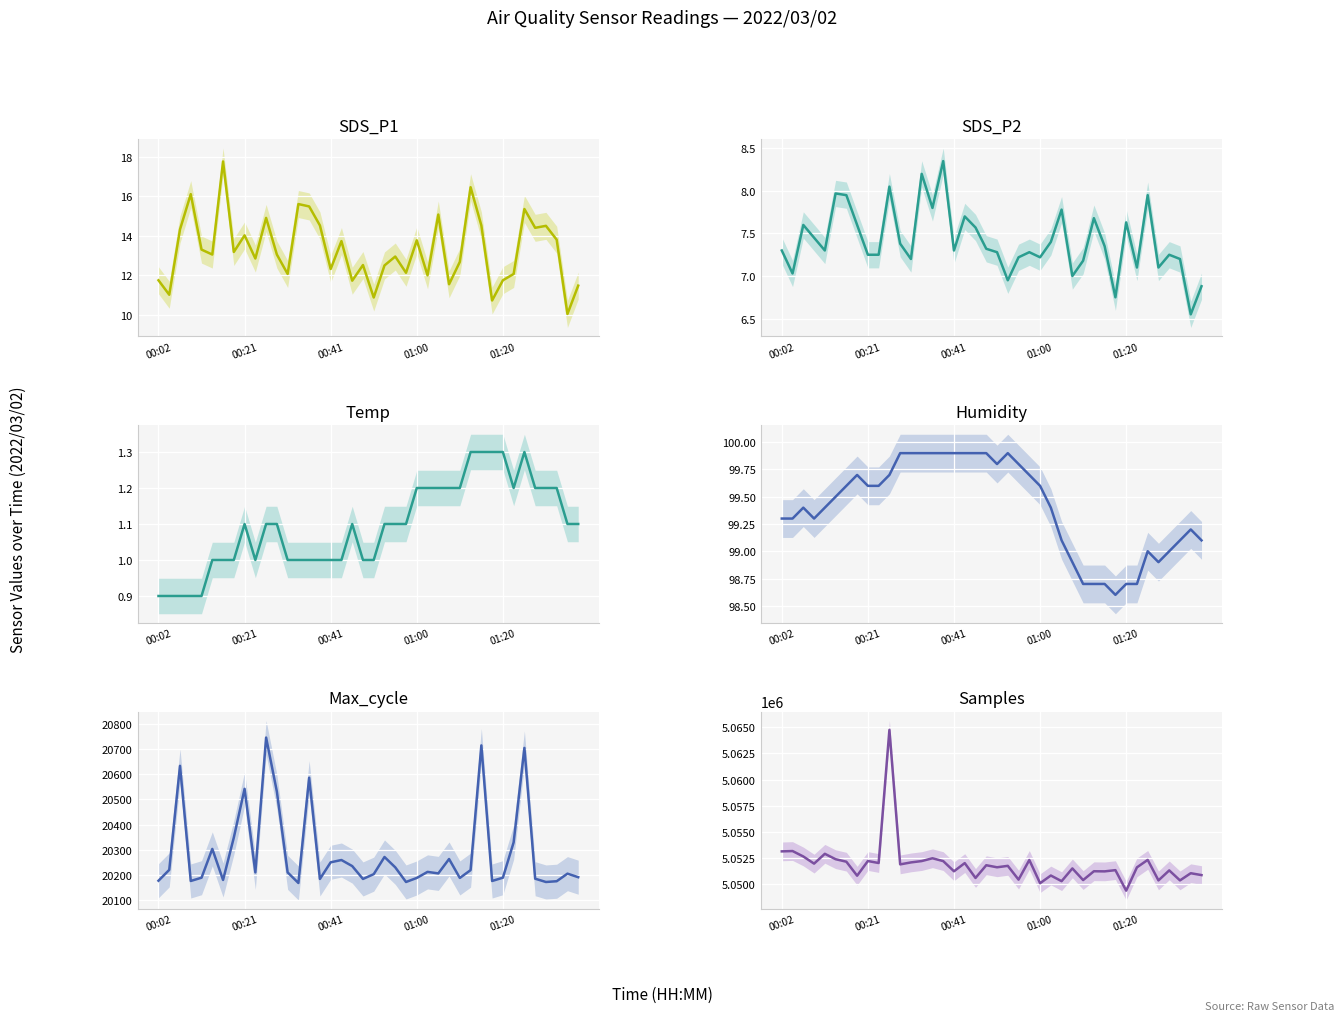

At 38, list the series in order from largest to smallest.

Samples, Max_cycle, Humidity, SDS_P1, SDS_P2, Temp